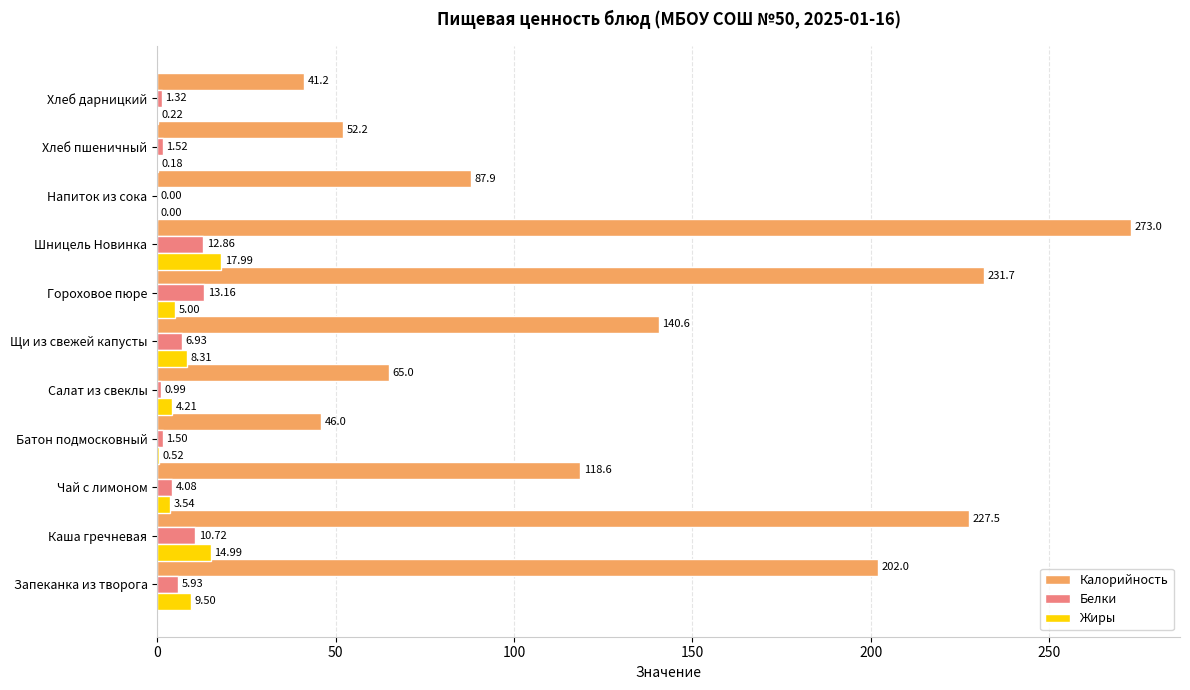

Which series changed the most between Каша гречневая and Батон подмосковный?

Калорийность